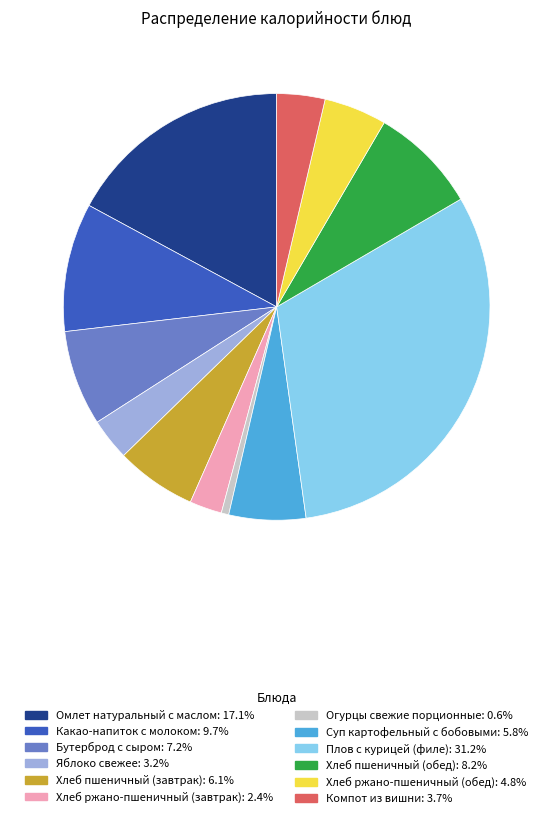

Does Хлеб пшеничный (завтрак): 6.1% account for over 50% of the chart?

No